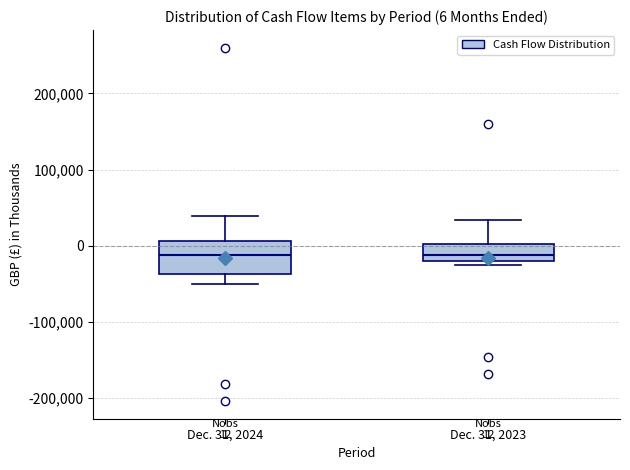

Which box is the tallest, from its lower edge to its upper edge?

Dec. 31, 2024